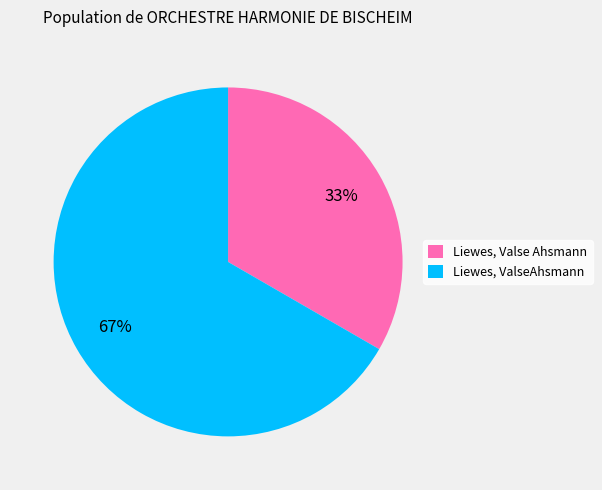

Between Liewes, ValseAhsmann and Liewes, Valse Ahsmann, which is larger?

Liewes, ValseAhsmann